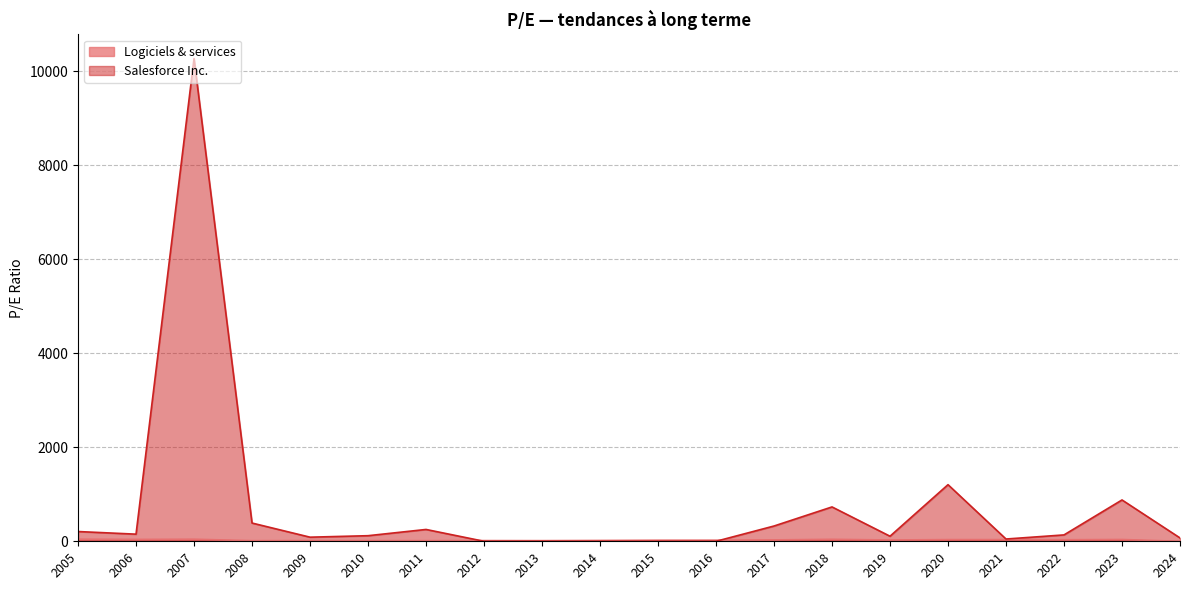

What are all the series names shown in the legend?

Logiciels & services, Salesforce Inc.